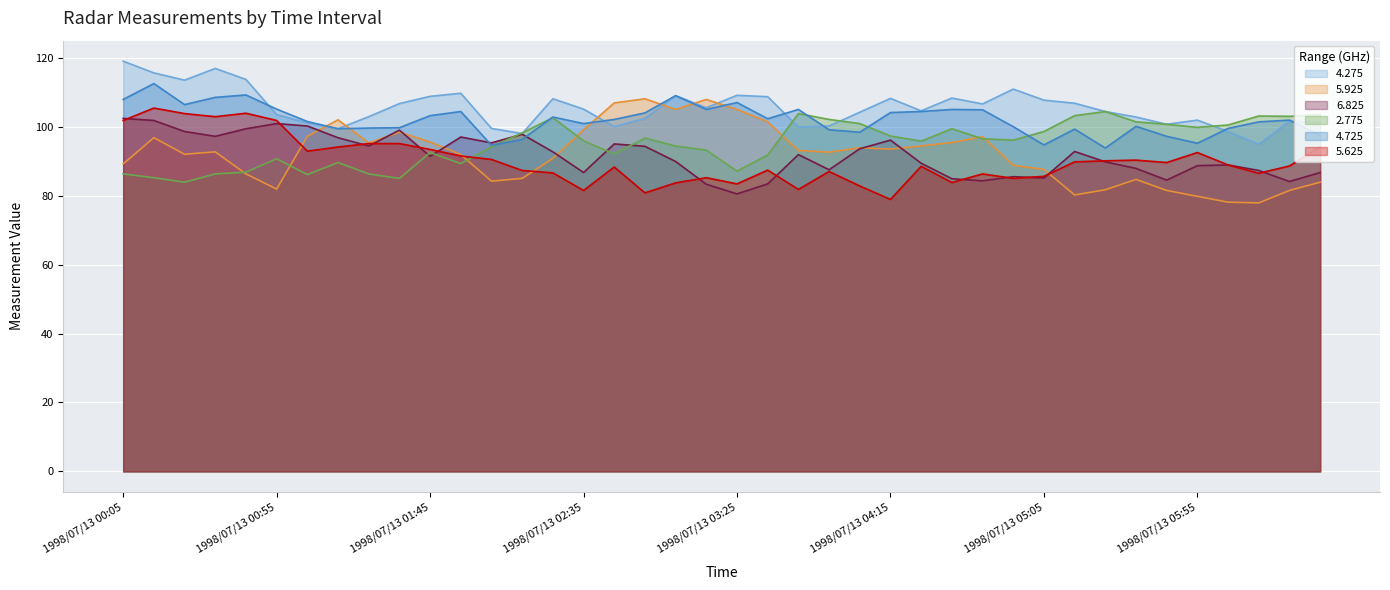

How many interior local peaks does the 2.775 series have?

9